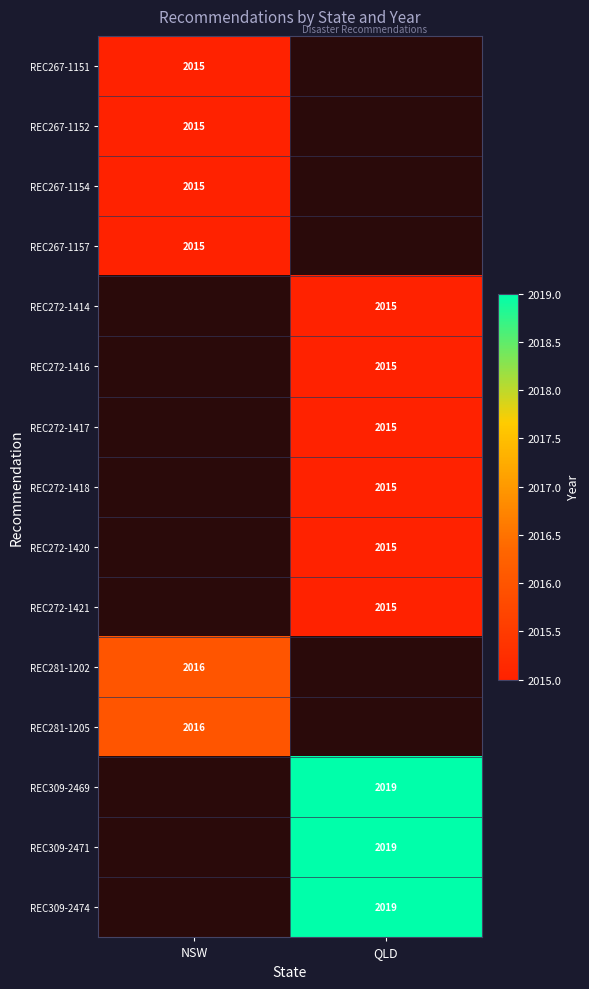

Which label corresponds to the smallest value in the chart?

NSW